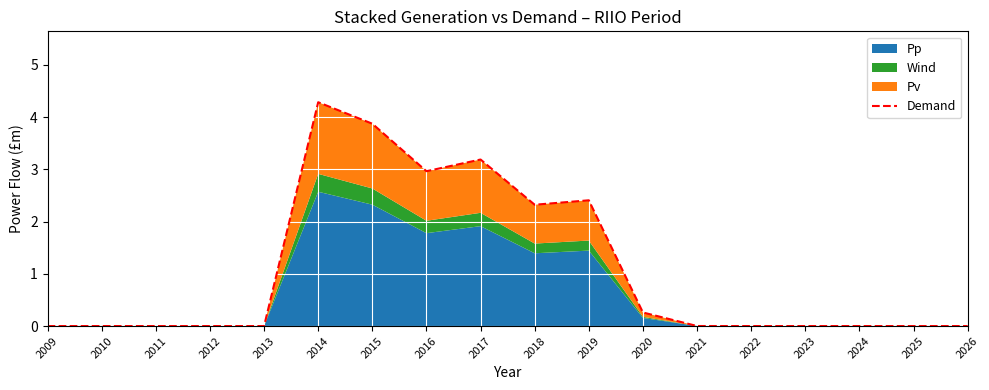

What is the difference between the second highest and second lowest values?

3.9